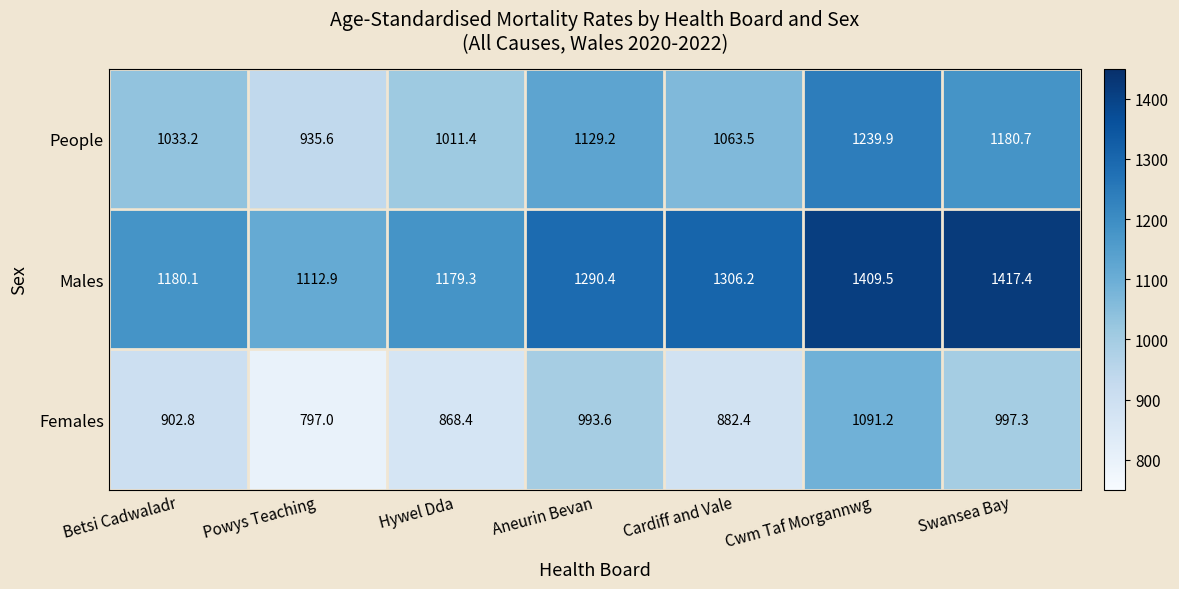

The value of People at Hywel Dda is 1011.4. True or false?

True